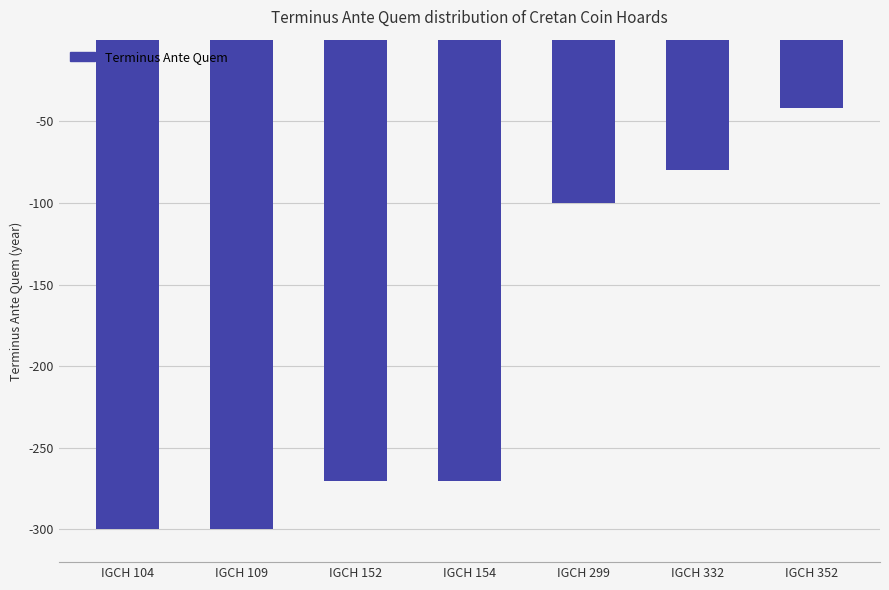

Reading right to left, list all the values displayed in this chart.

-42	-80	-100	-270	-270	-300	-300